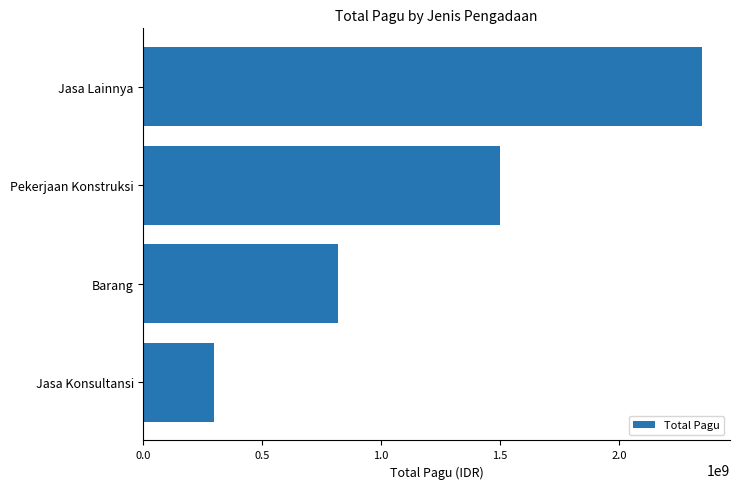

What is the minimum value shown in the chart?

296500000